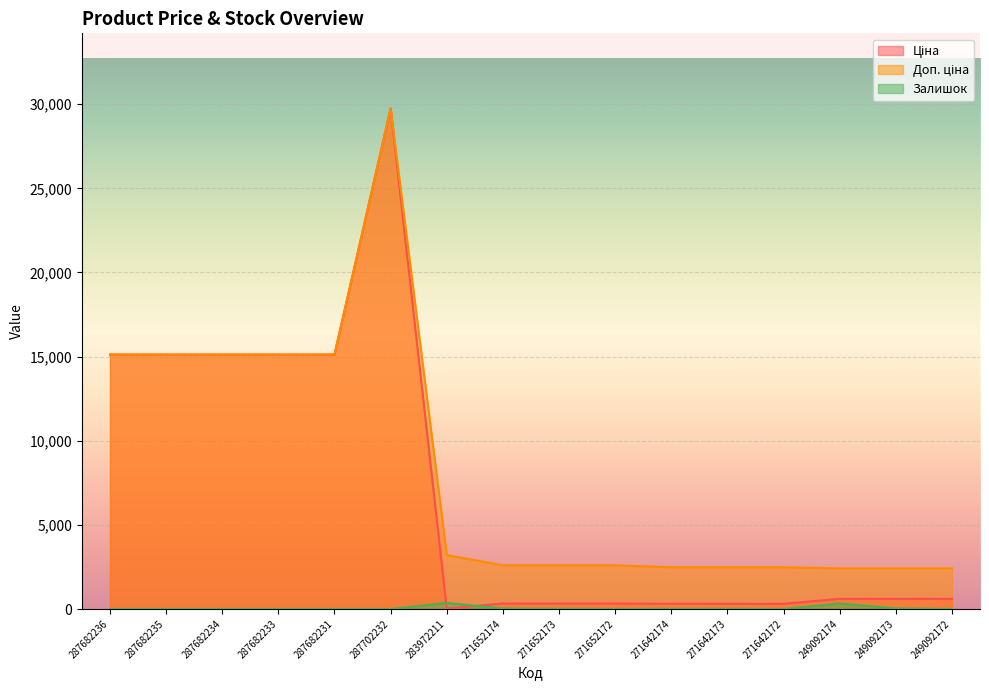

Is it true that Залишок equals -249.7 at 287682234?

False